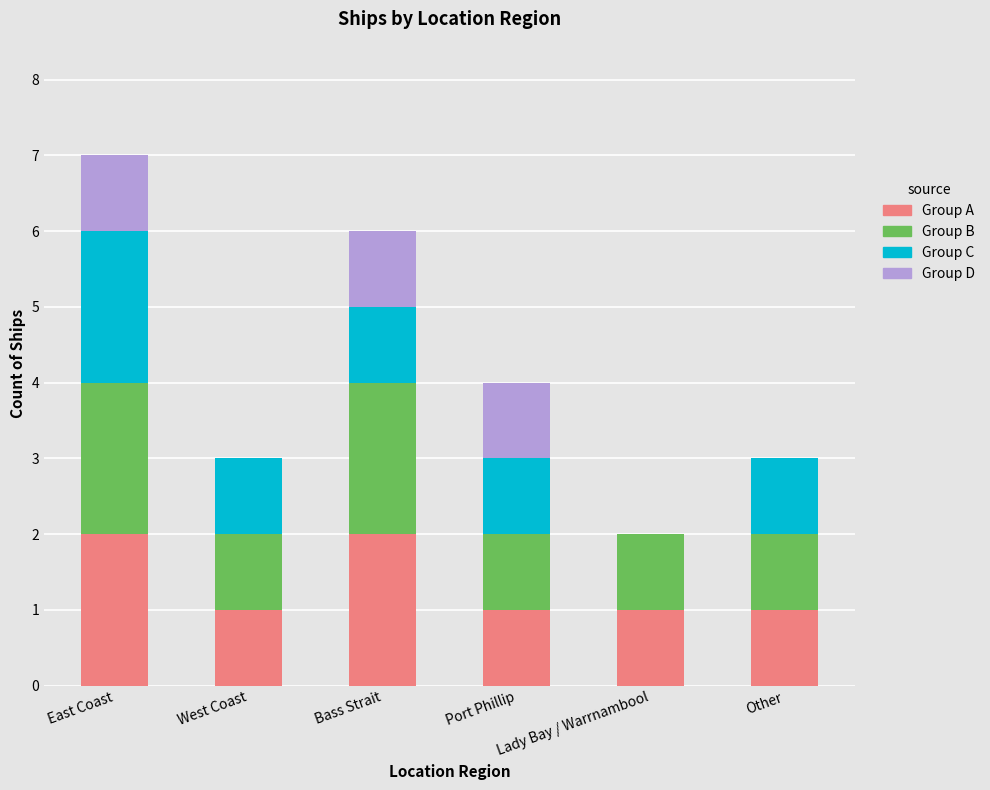

What is the total value across all series at Bass Strait?

6